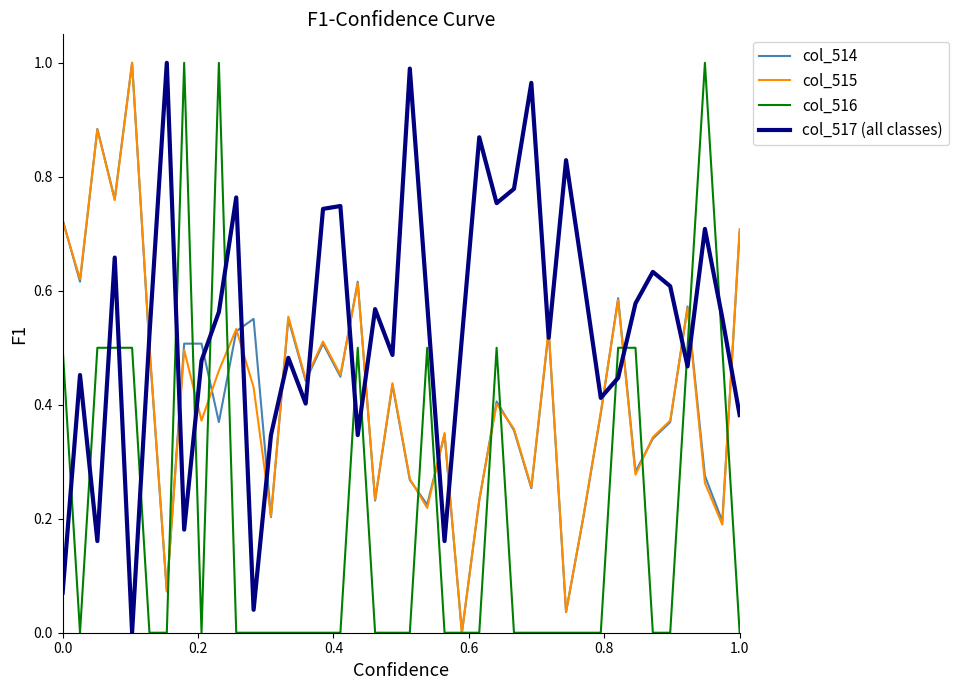

True or false: col_516 and col_517 (all classes) intersect in this chart.

True